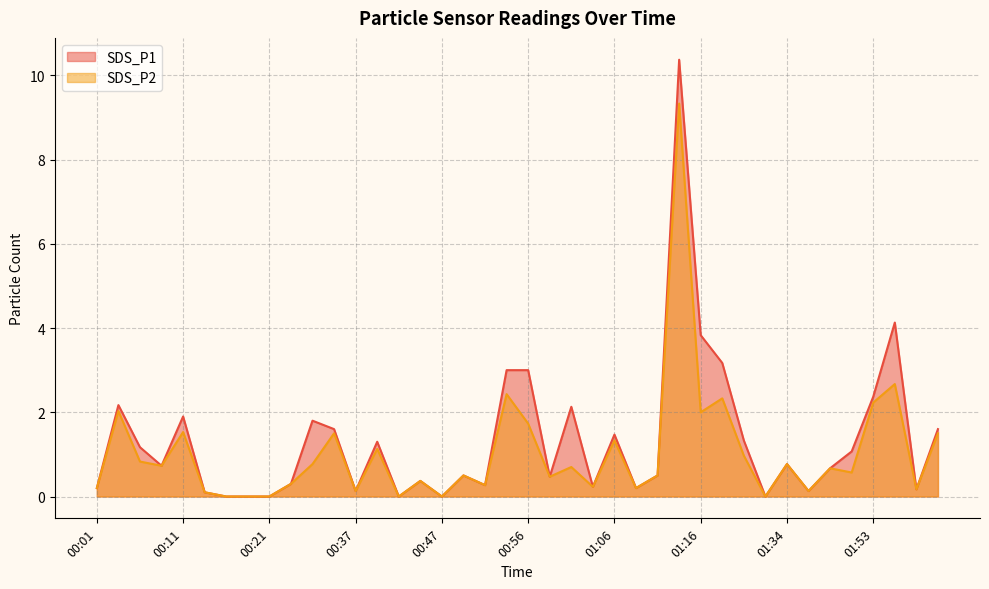

List the series in order of their overall mean, highest first.

SDS_P1, SDS_P2